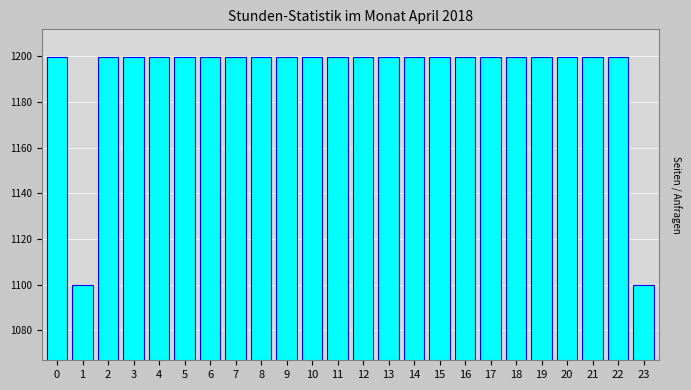

Reading right to left, transcribe all the data shown in this chart.

1099.9	1199.9	1199.9	1199.9	1199.9	1199.9	1199.9	1199.9	1199.9	1199.9	1199.9	1199.9	1199.9	1199.9	1199.9	1199.9	1199.9	1199.9	1199.9	1199.9	1199.9	1199.9	1099.9	1199.9